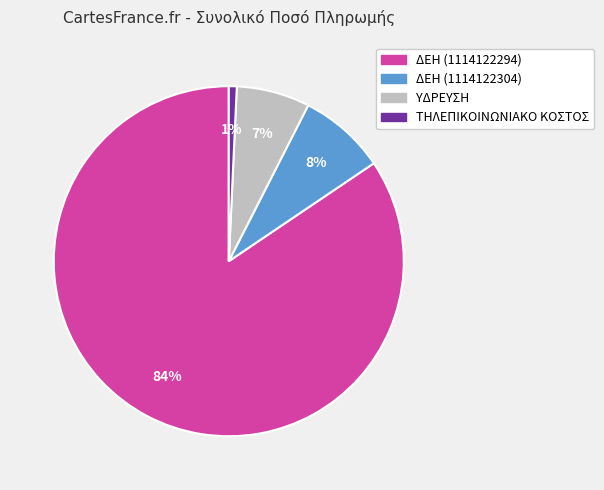

Which slice is the largest?

ΔΕΗ (1114122294)